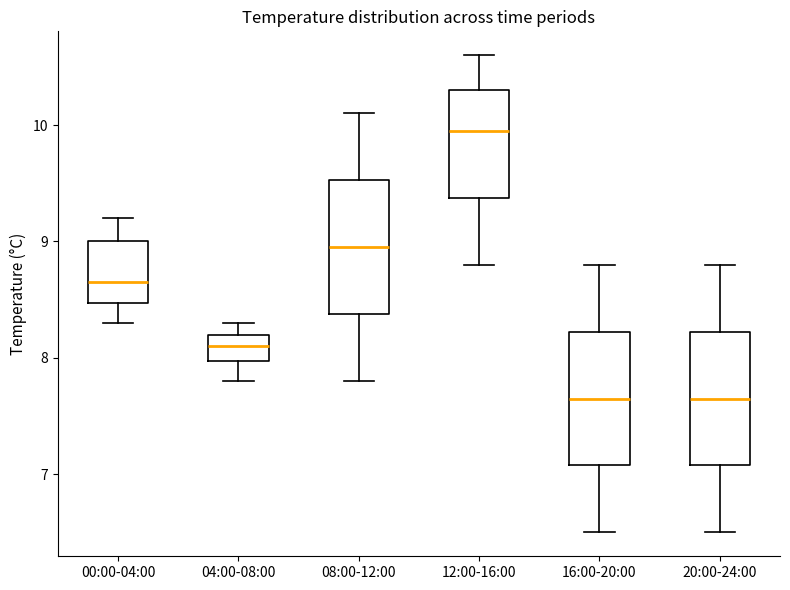

Where is the lower edge of the box for 00:00-04:00 on the y-axis? The values are not printed on the chart, so give them approximately, as read against the axis.

8.5